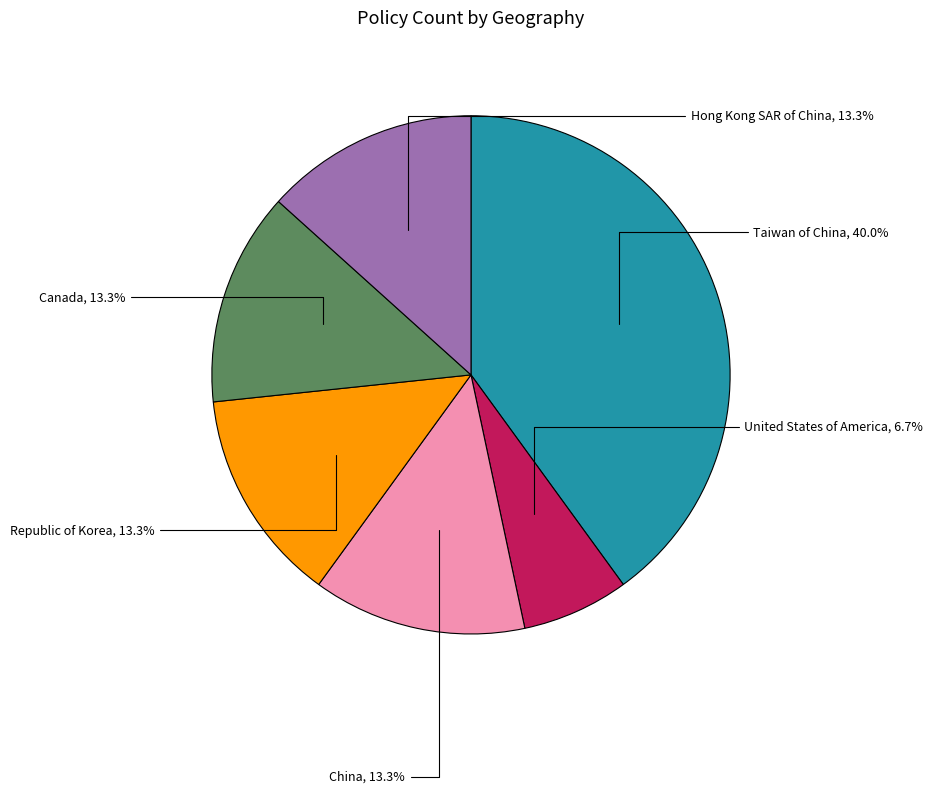

The Hong Kong SAR of China slice represents 9% of the pie. True or false?

False